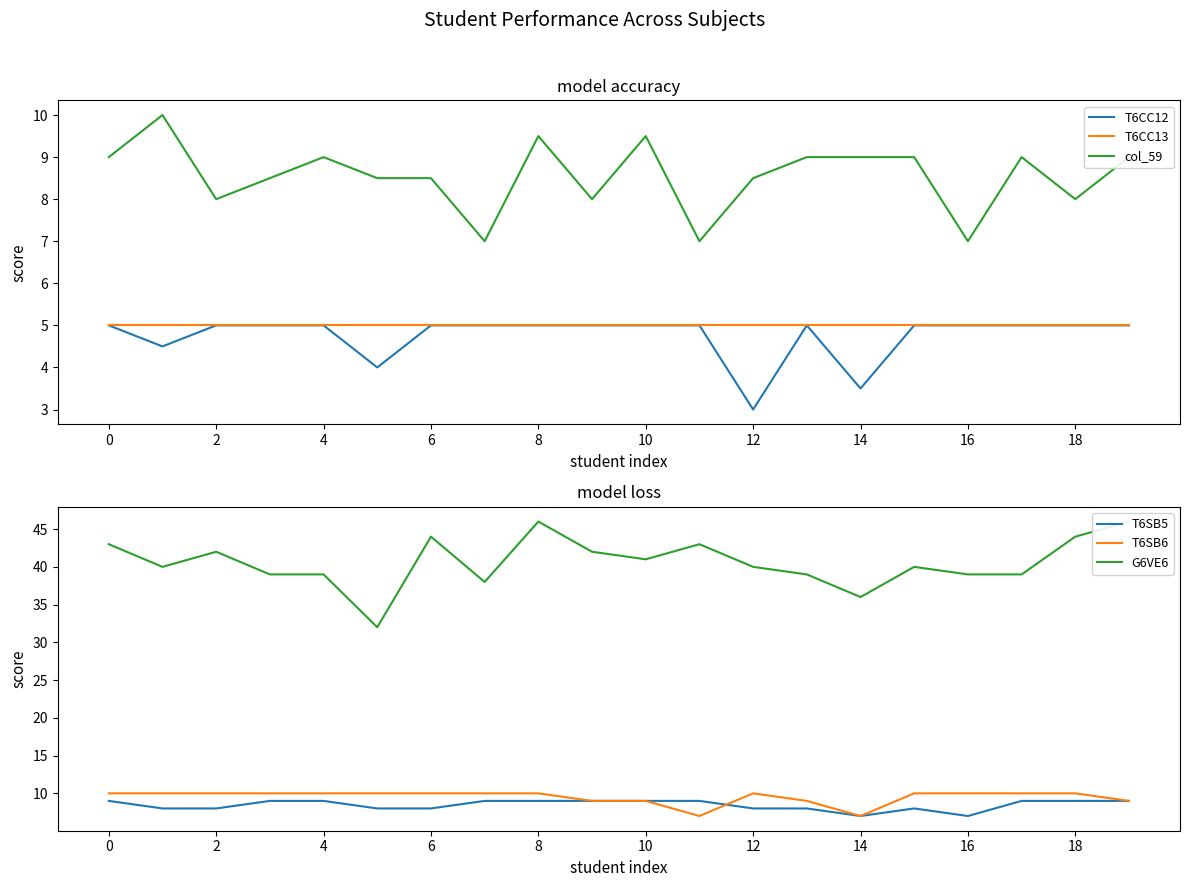

What is the average value of the T6CC13 series?

5.0